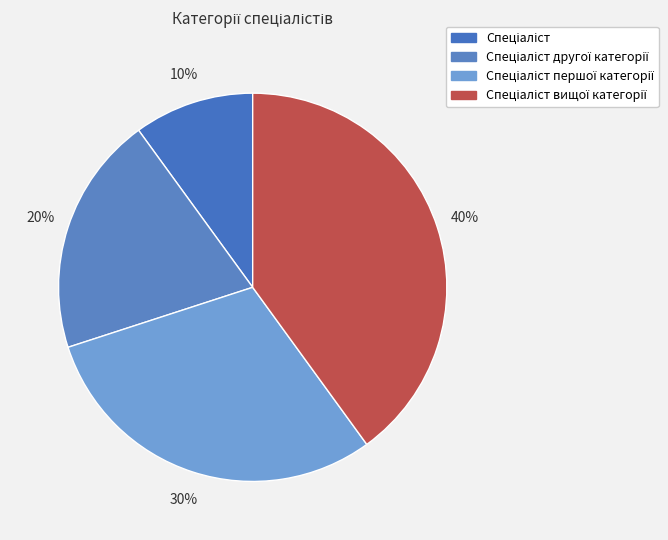

Is there any slice that represents more than half of the pie?

No